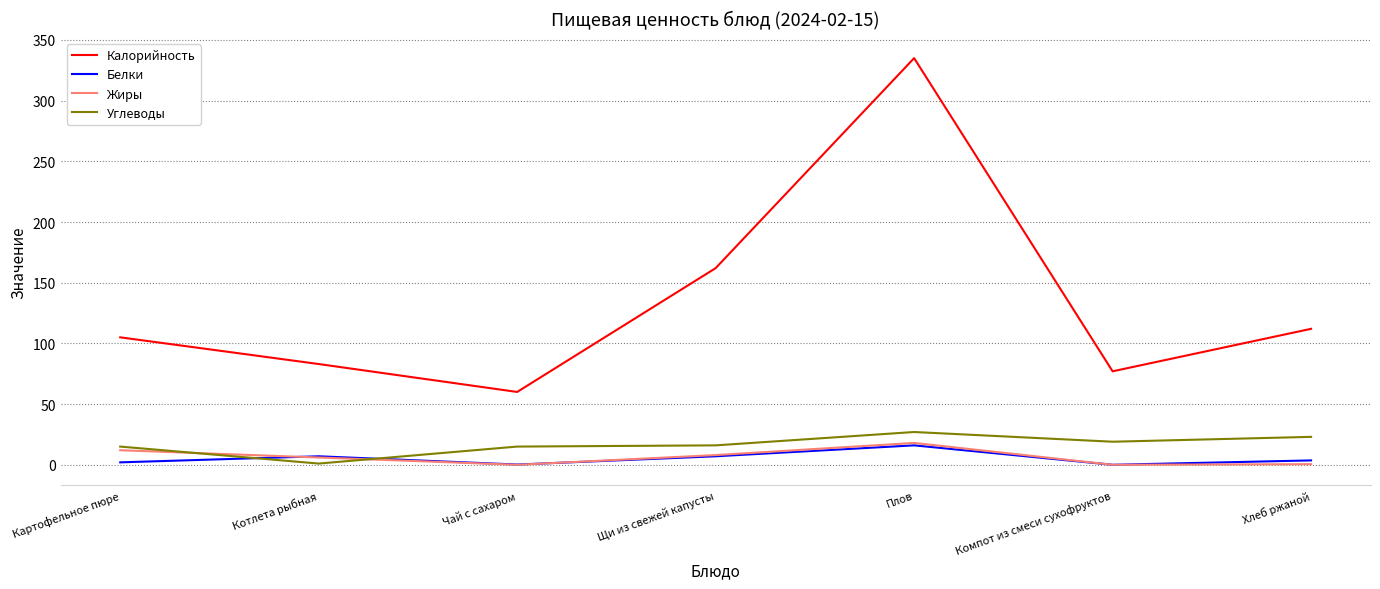

Is the value of Калорийность at Хлеб ржаной greater than the value of Жиры at Чай с сахаром?

Yes